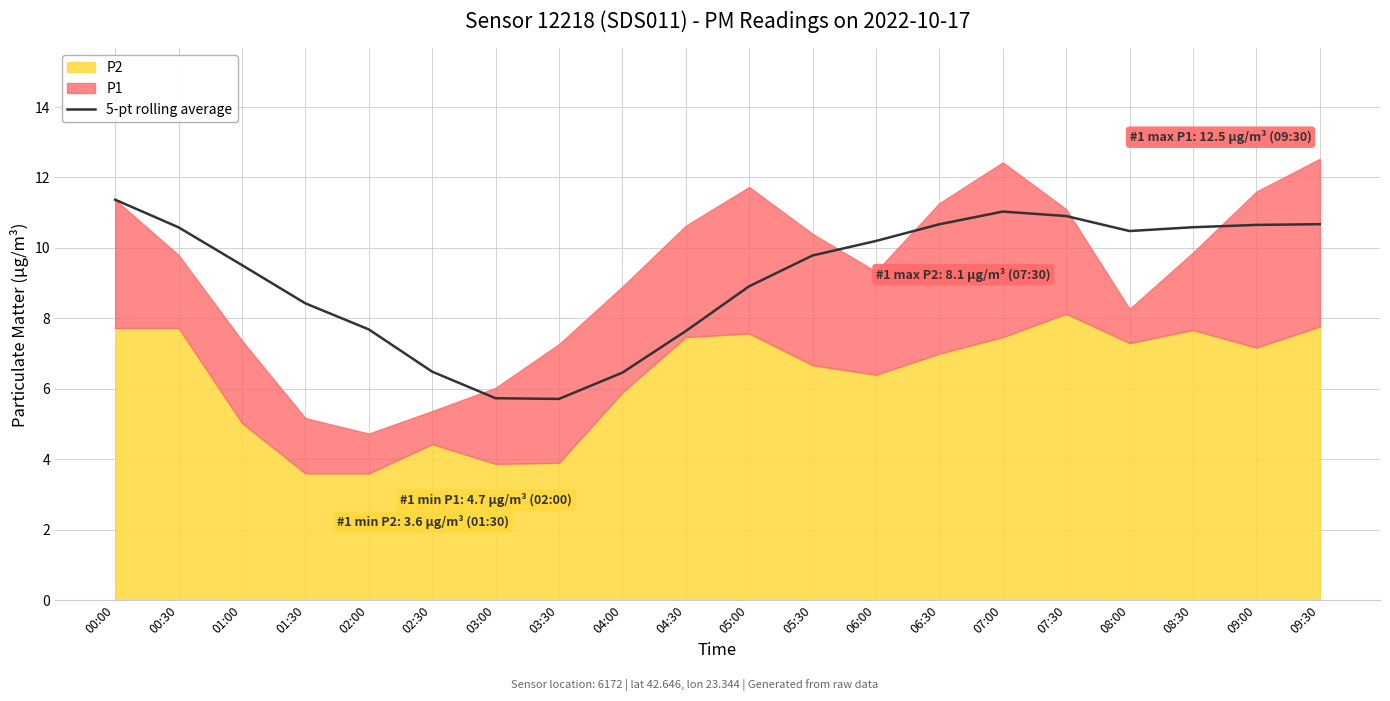

Does the chart display data point markers on the line(s)?

No